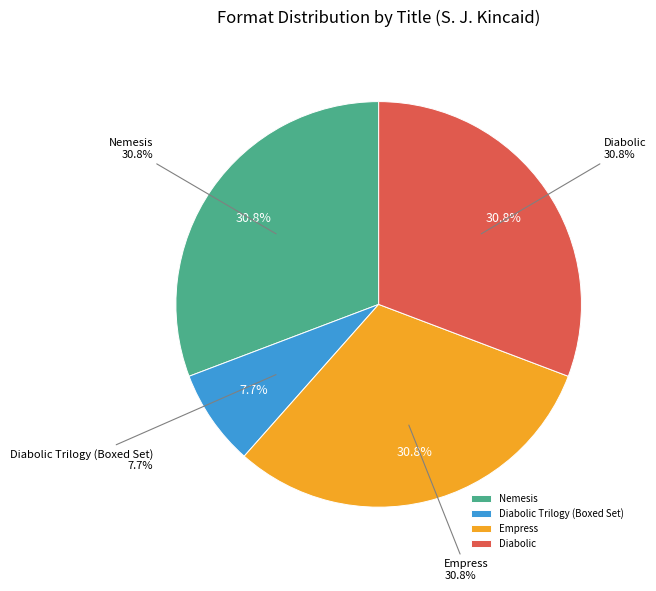

To the nearest percent, what is the average slice percentage?

25%